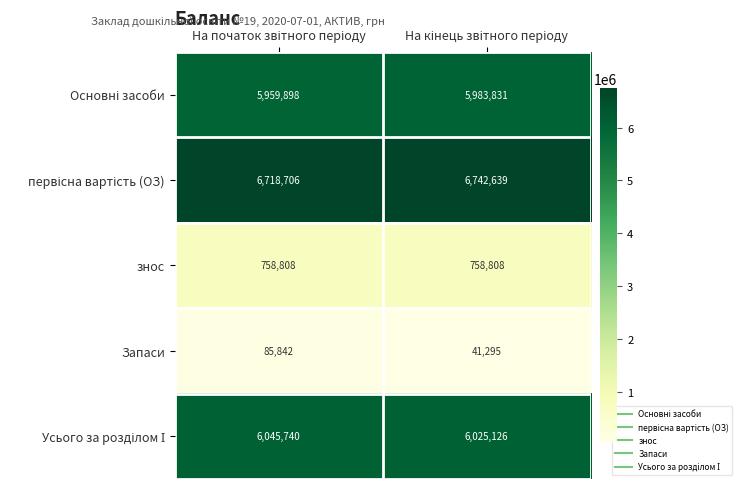

What is the greatest value displayed?

6742639